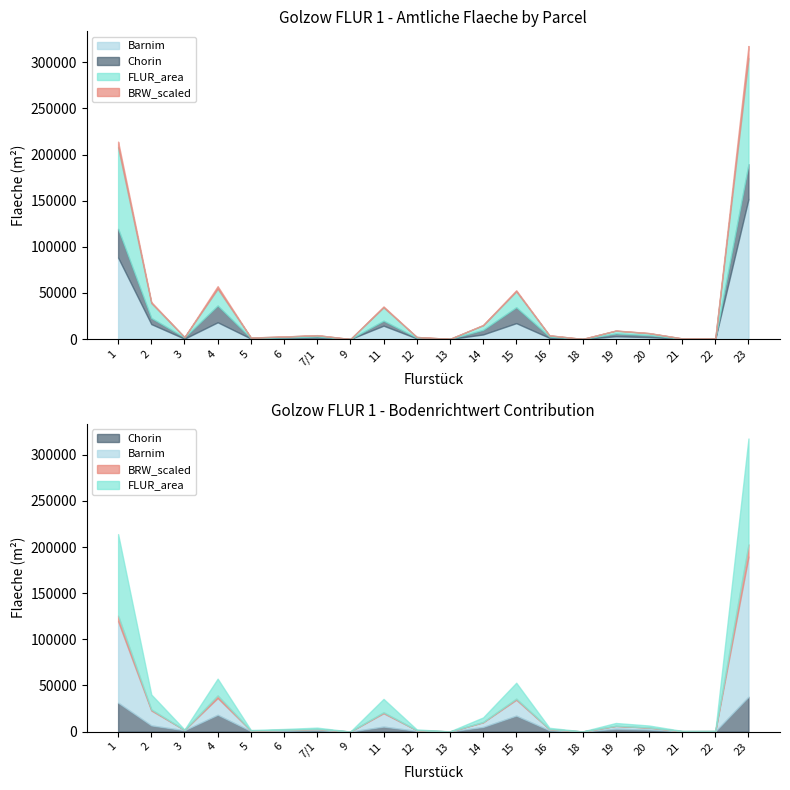

Which series changed the most between 6 and 18?

Barnim